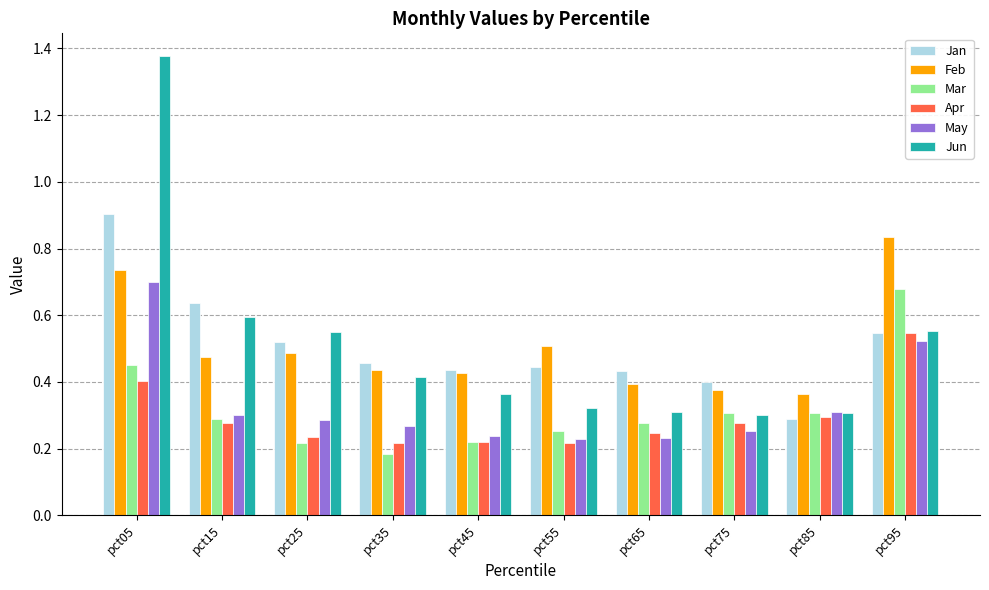

The value of Feb at pct15 is 0.8. True or false?

False